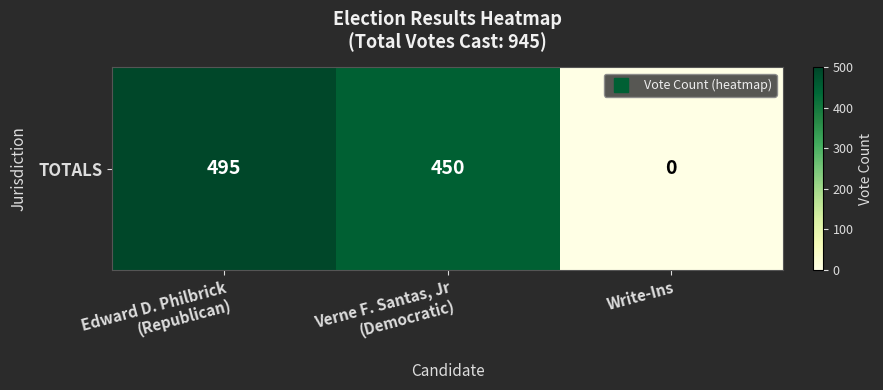

What is the change in value from Edward D. Philbrick
(Republican) to Verne F. Santas, Jr
(Democratic)?

-45